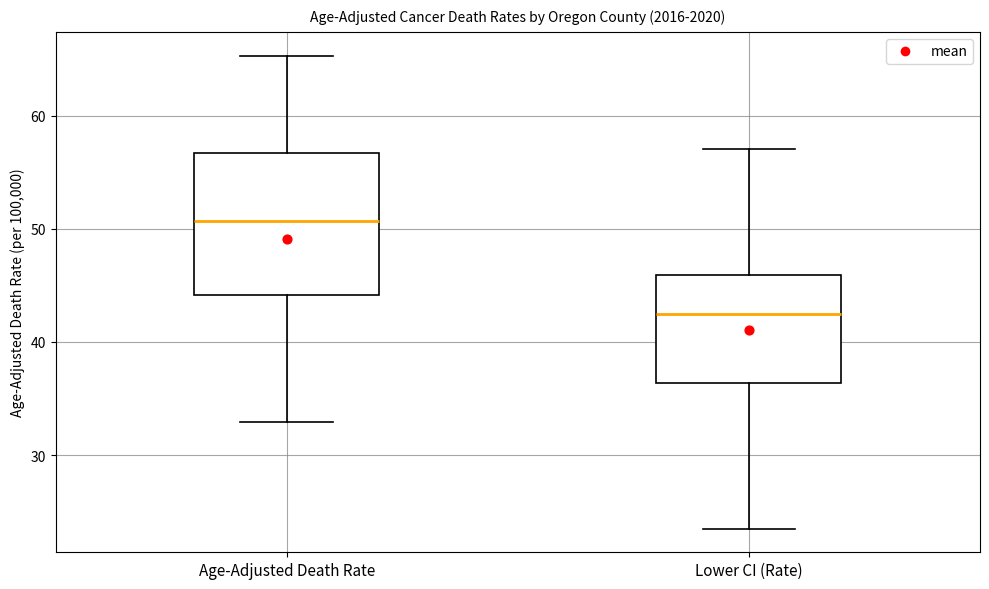

Which box has the highest median line?

Age-Adjusted Death Rate